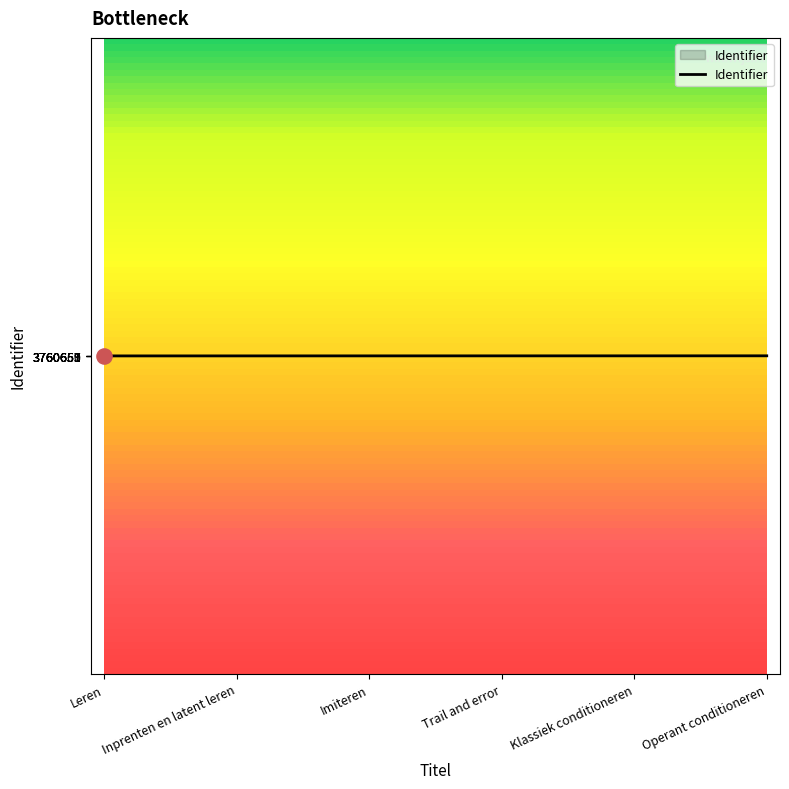

What is the change in value from Klassiek conditioneren to Operant conditioneren?

+3